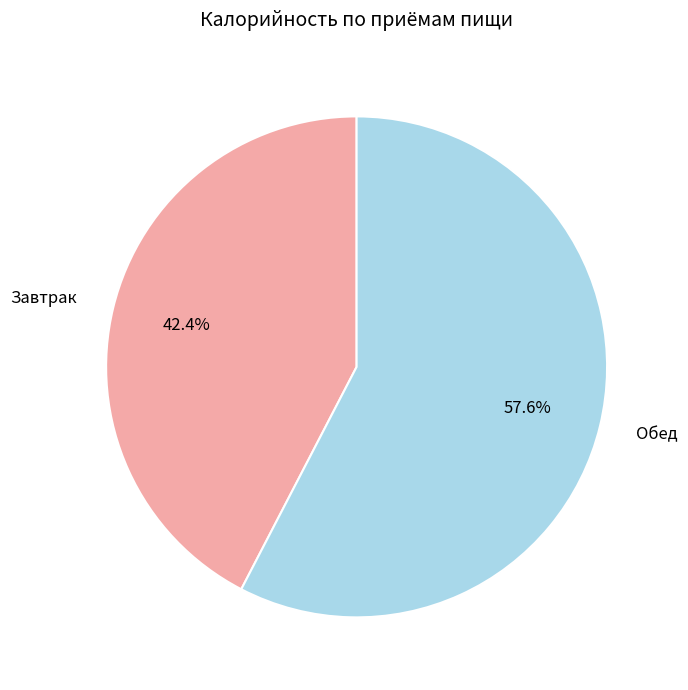

How many slices are in this pie chart?

2